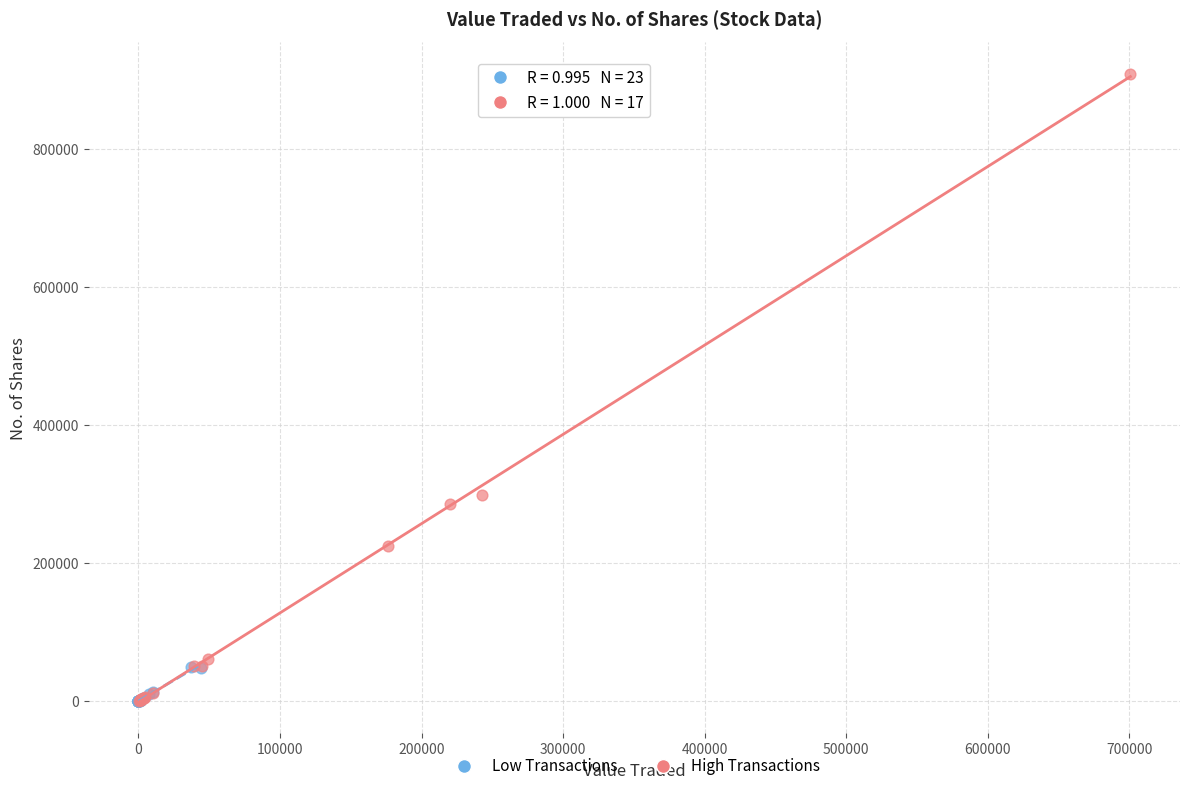

Which series has the largest Y range (max minus min)?

High Transactions